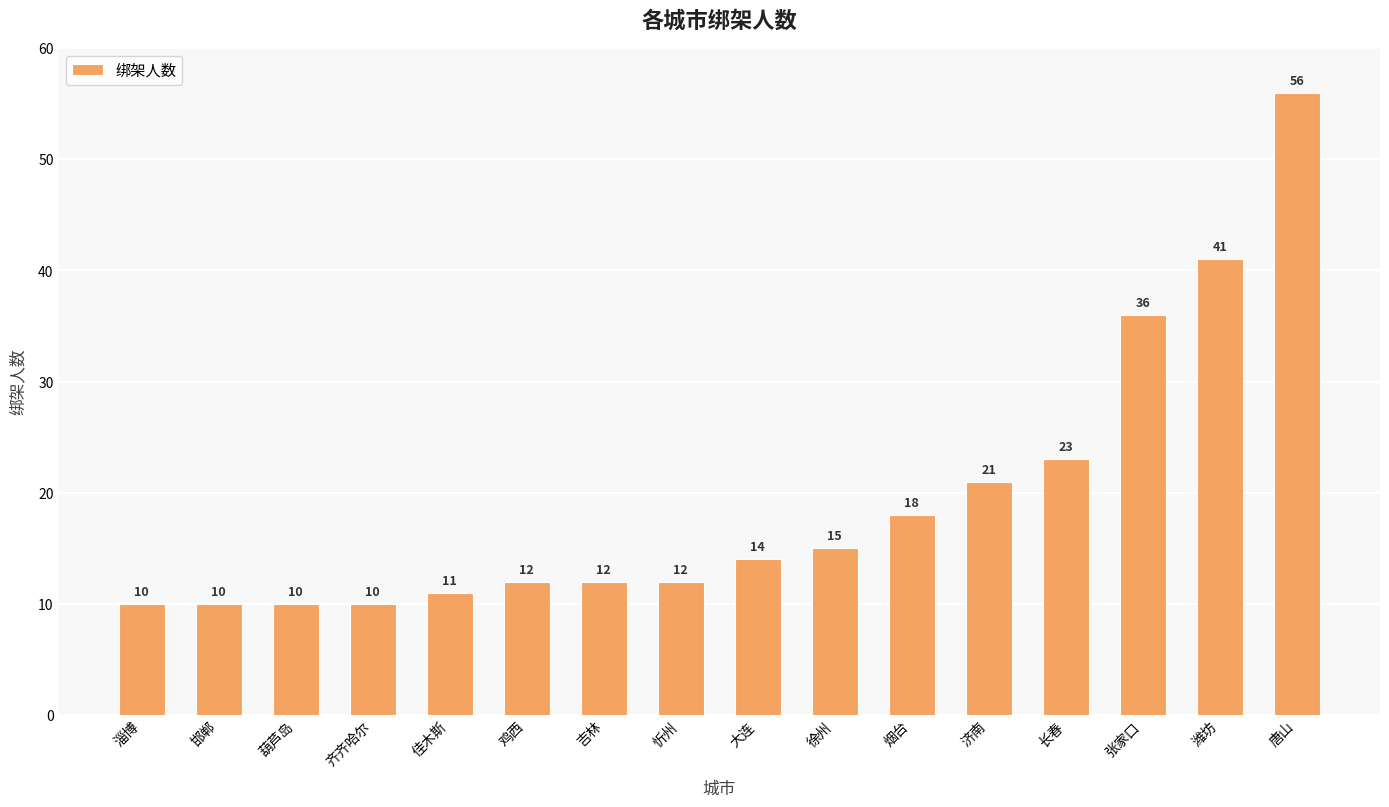

The value at 齐齐哈尔 is 10. True or false?

True